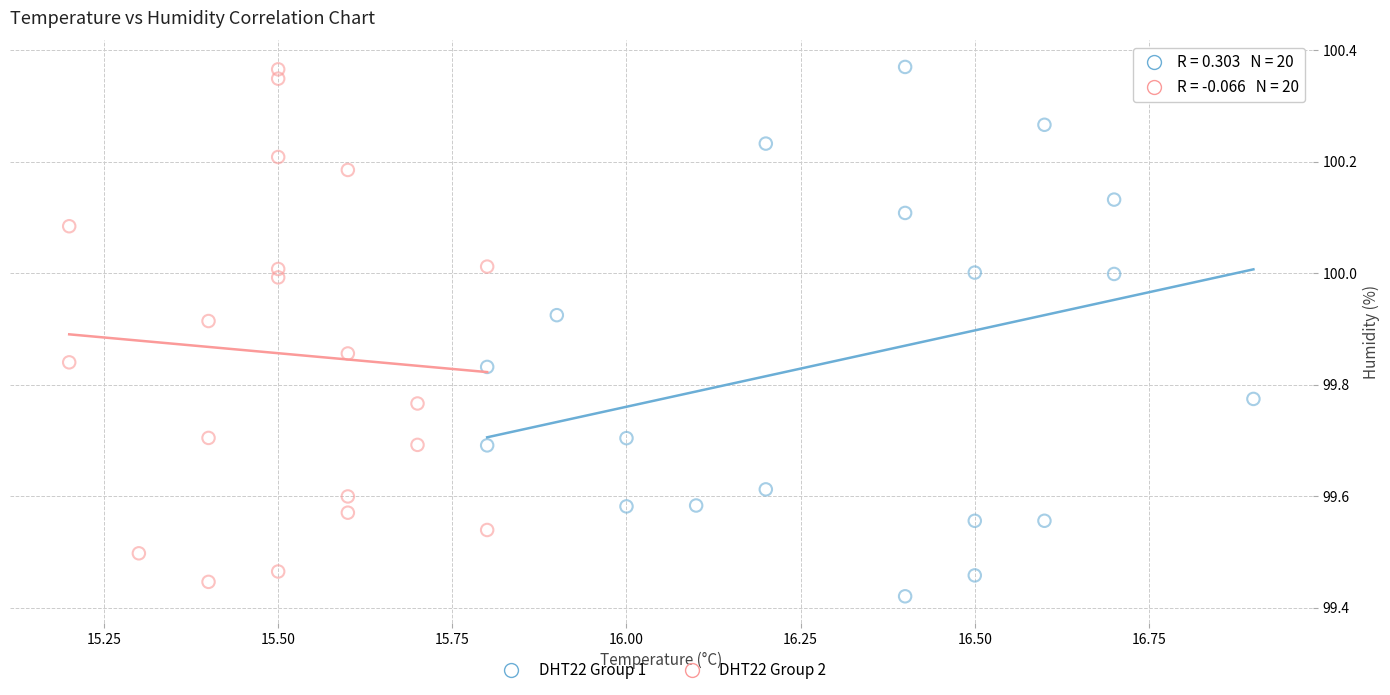

Which series has the largest Y range (max minus min)?

DHT22 Group 1